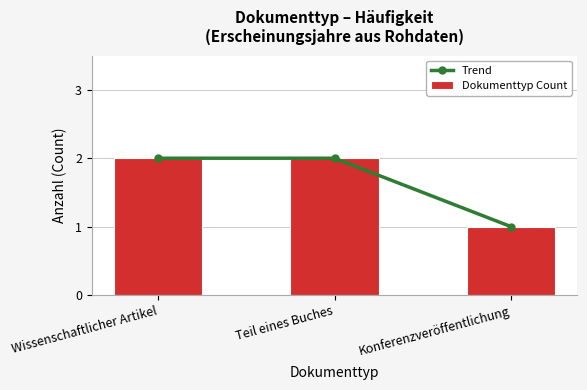

What is the maximum value for Trend?

2